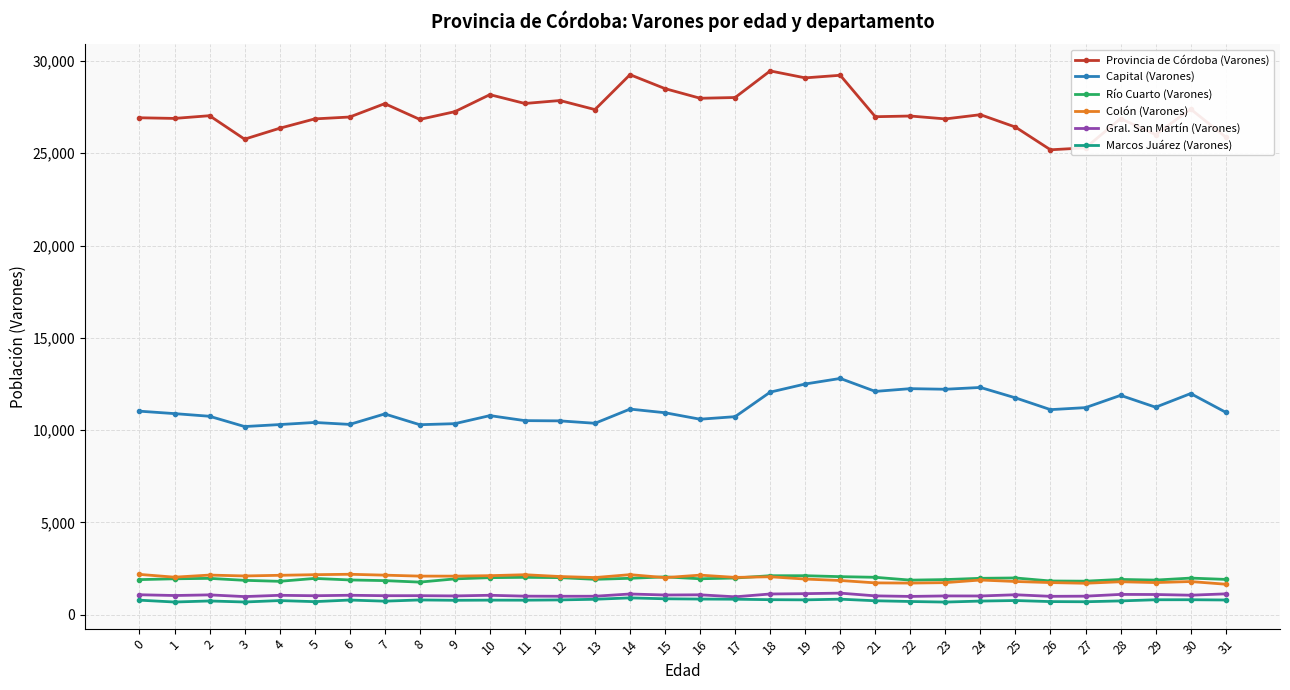

What is the difference between the maximum and minimum values in the Río Cuarto (Varones) series?

347